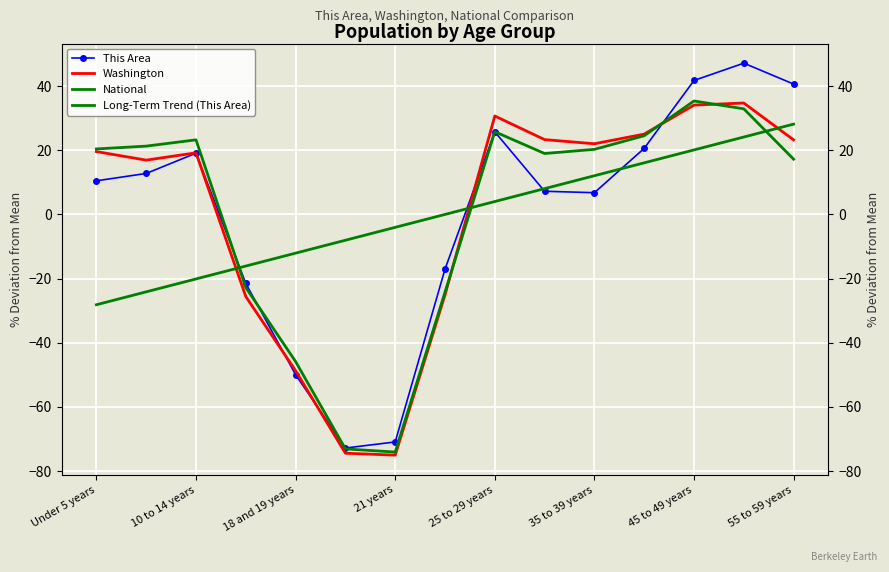

Rank the series by their maximum value, from lowest to highest.

Long-Term Trend (This Area), Washington, National, This Area